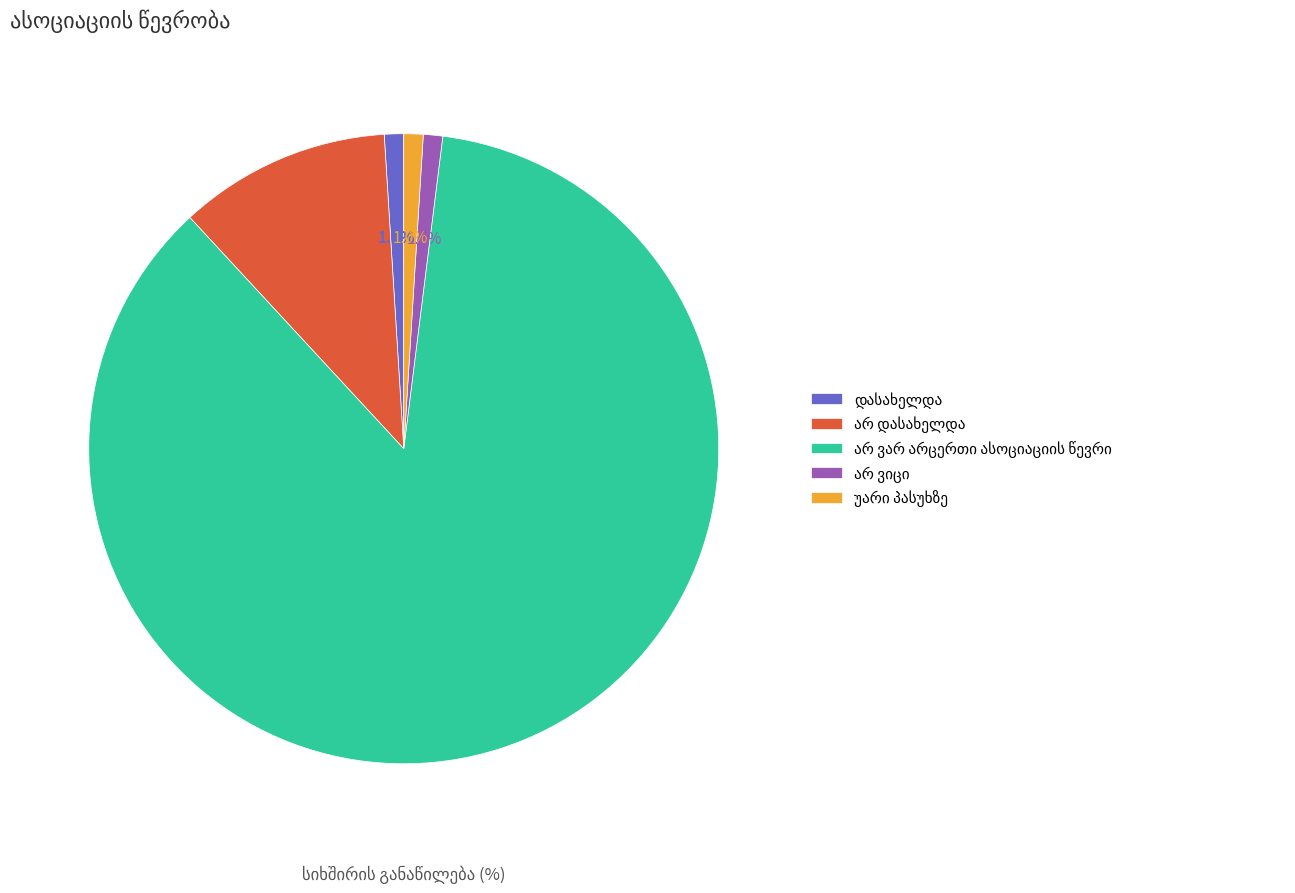

Is there any slice that represents more than half of the pie?

Yes